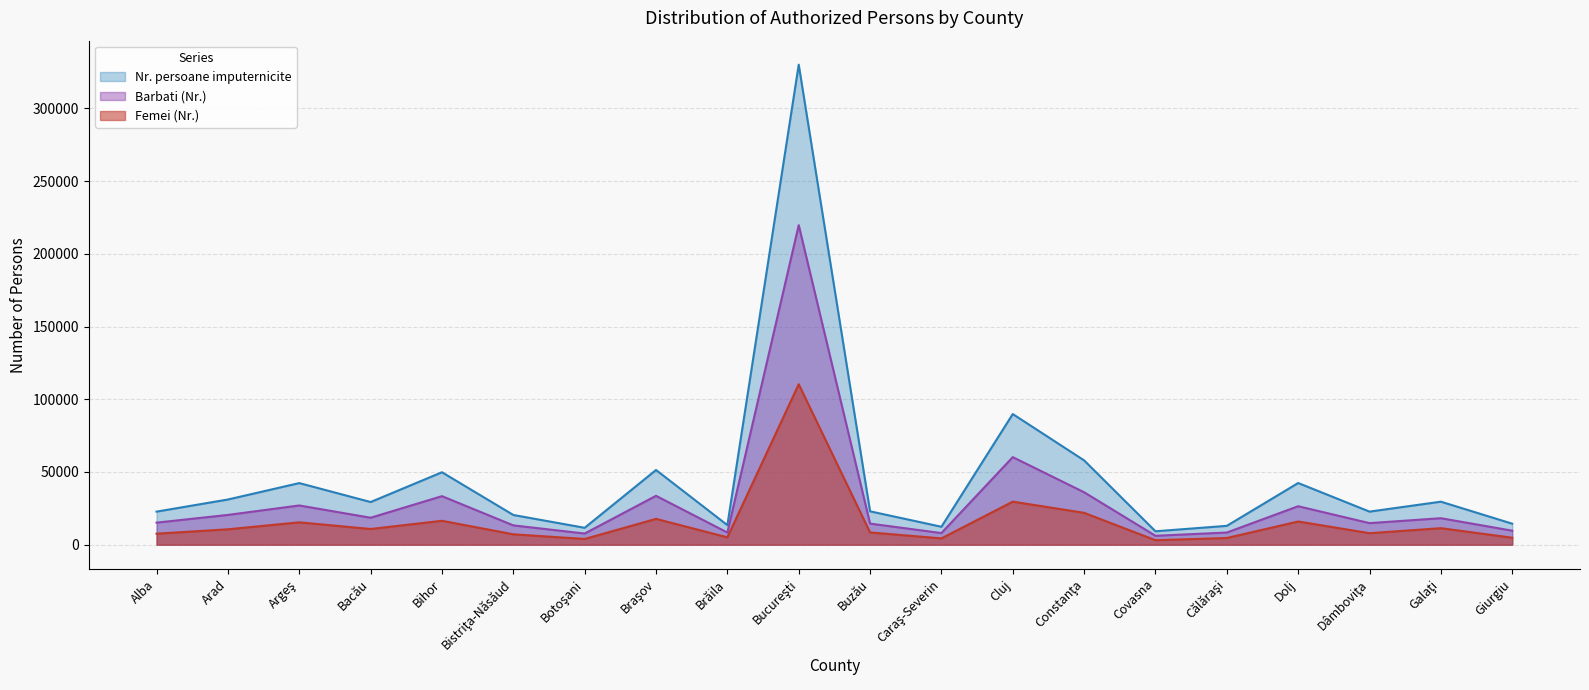

What is the maximum value for Femei (Nr.)?

110365